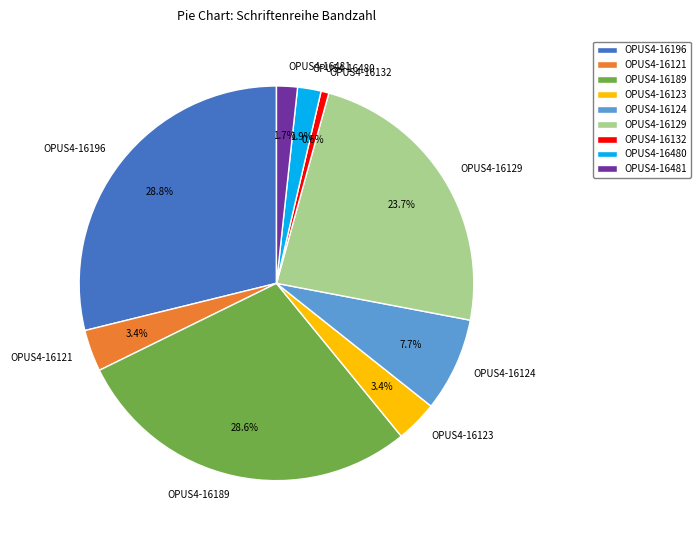

How many slices are in this pie chart?

9